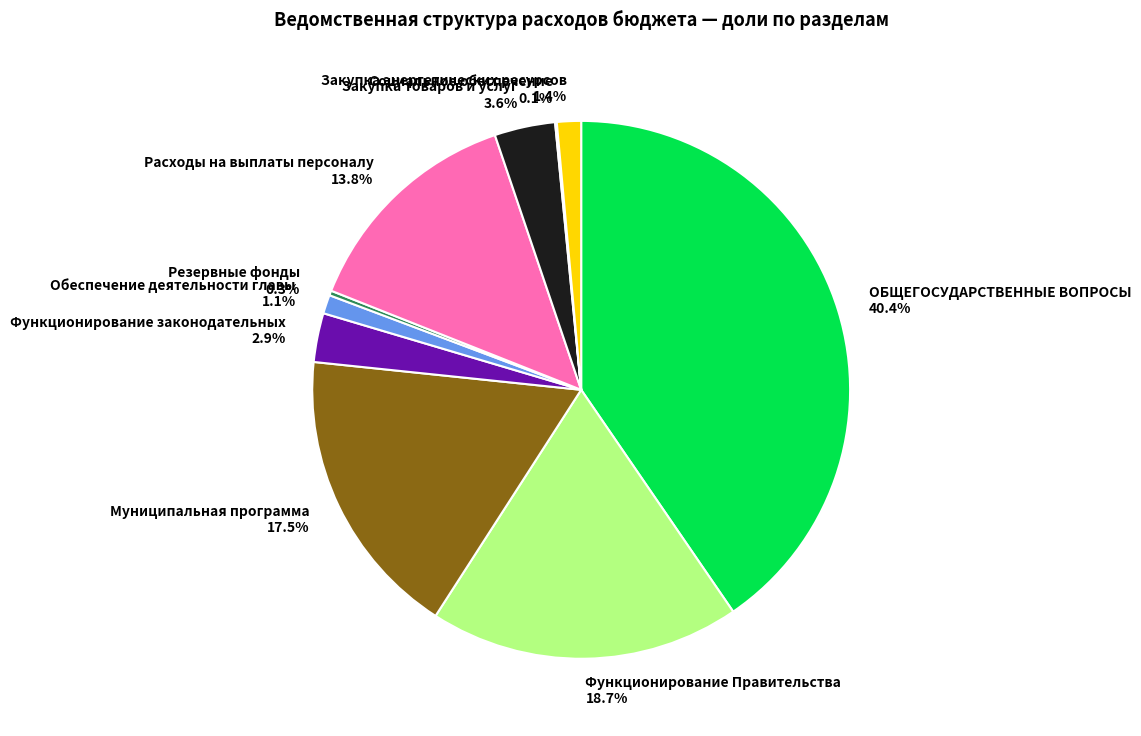

What percentage is the ОБЩЕГОСУДАРСТВЕННЫЕ ВОПРОСЫ slice, to the nearest percent?

40%